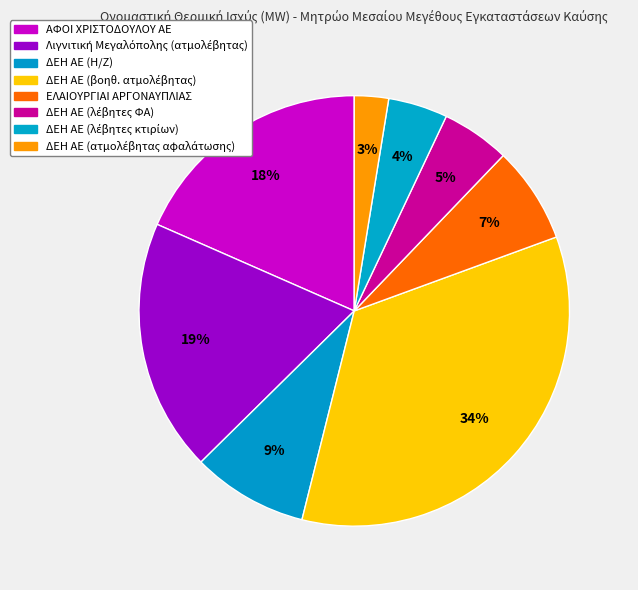

Count the number of slices in the pie.

8